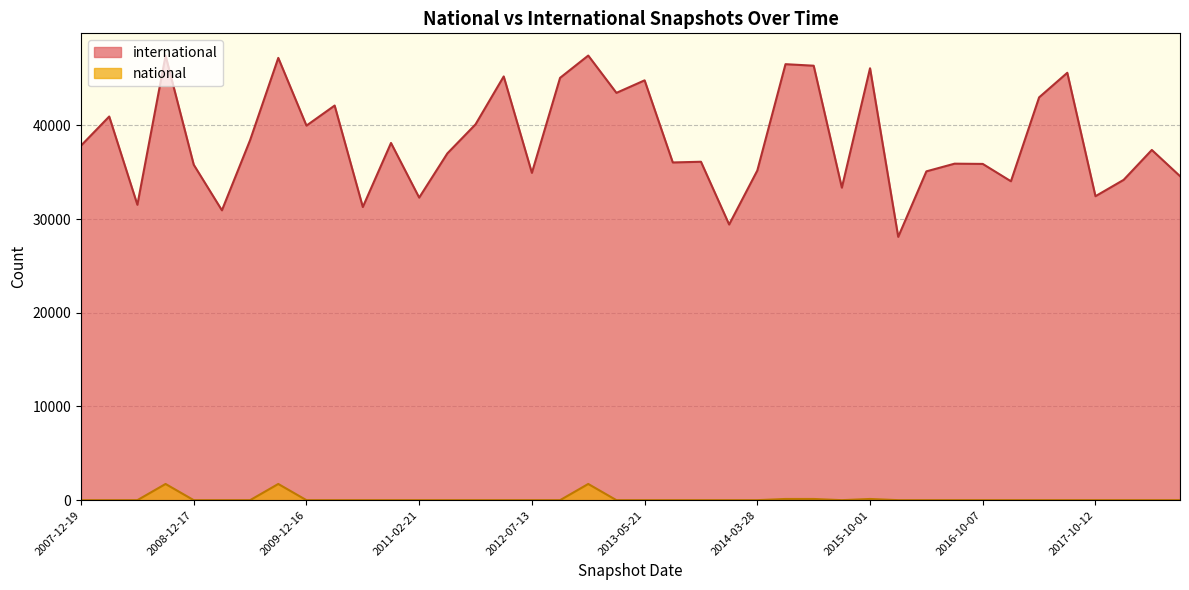

What is the difference between the second highest and minimum values in the national series?

1729